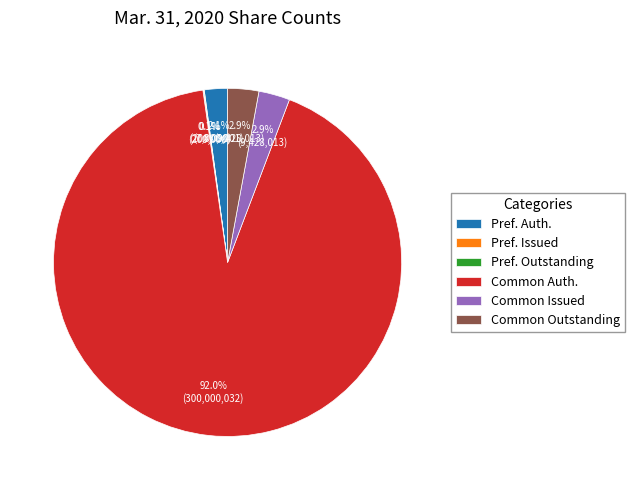

What is the largest slice in the pie chart?

Common Auth.